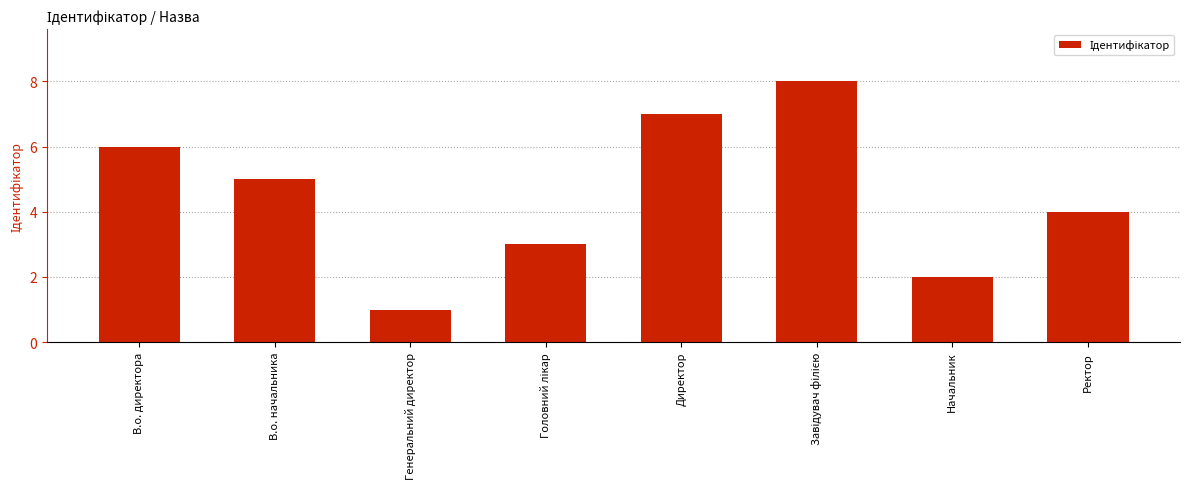

Approximately how many times larger is the value at Начальник compared to В.о. директора?

0.3